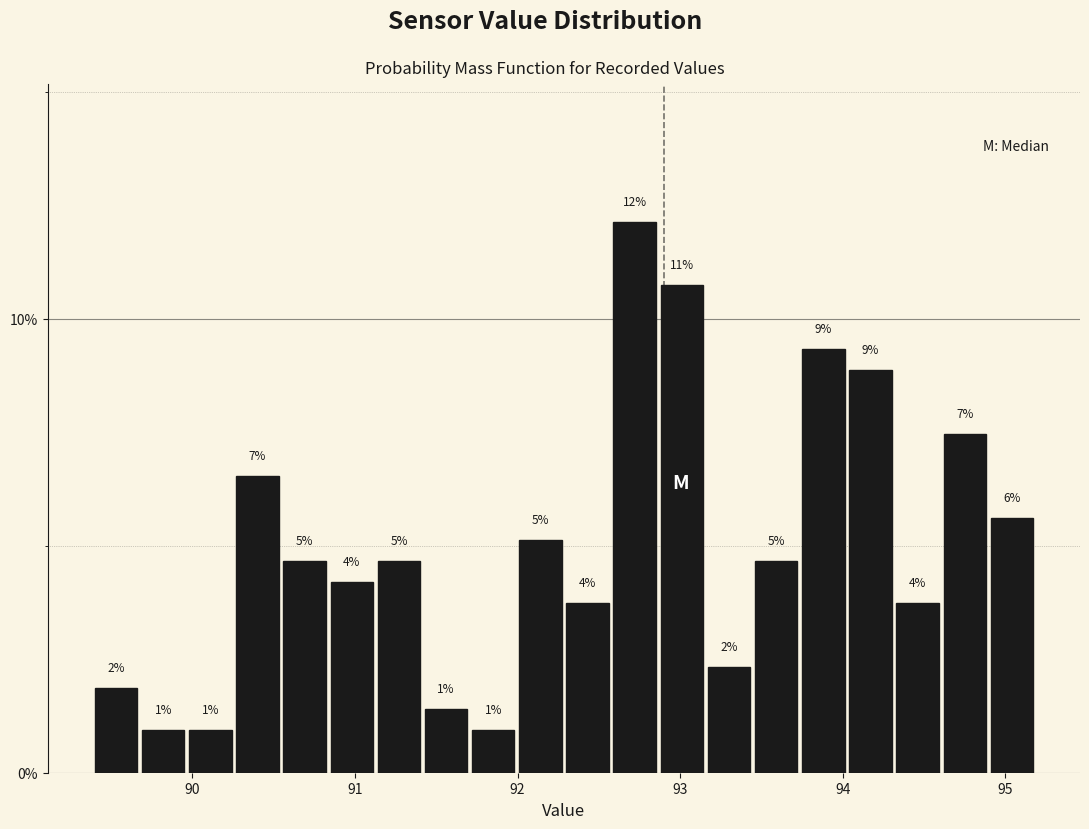

Read against the x-axis, roughly where is the centre of the tallest bar?

92.7